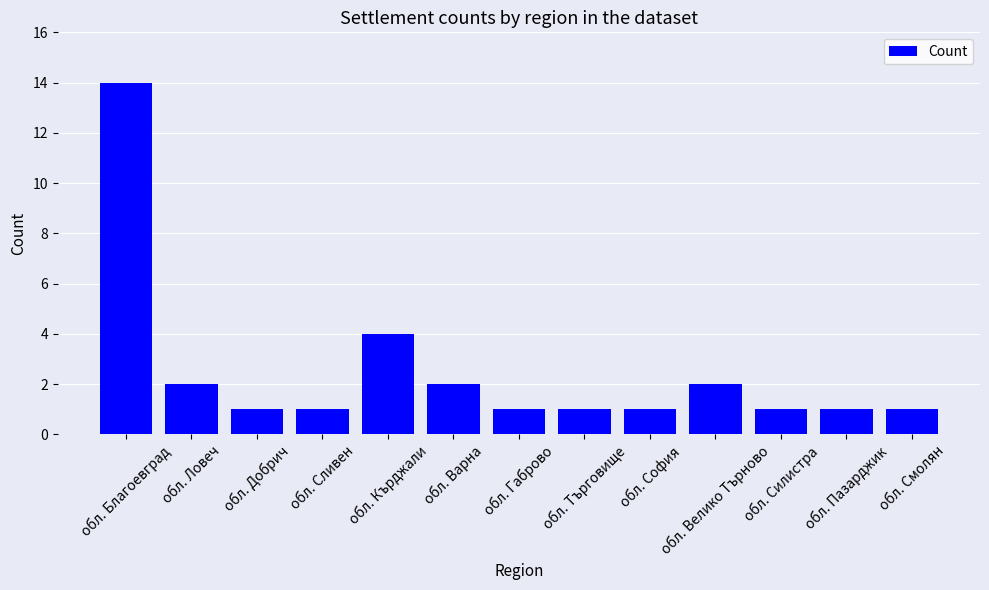

How many distinct data groups are displayed?

1